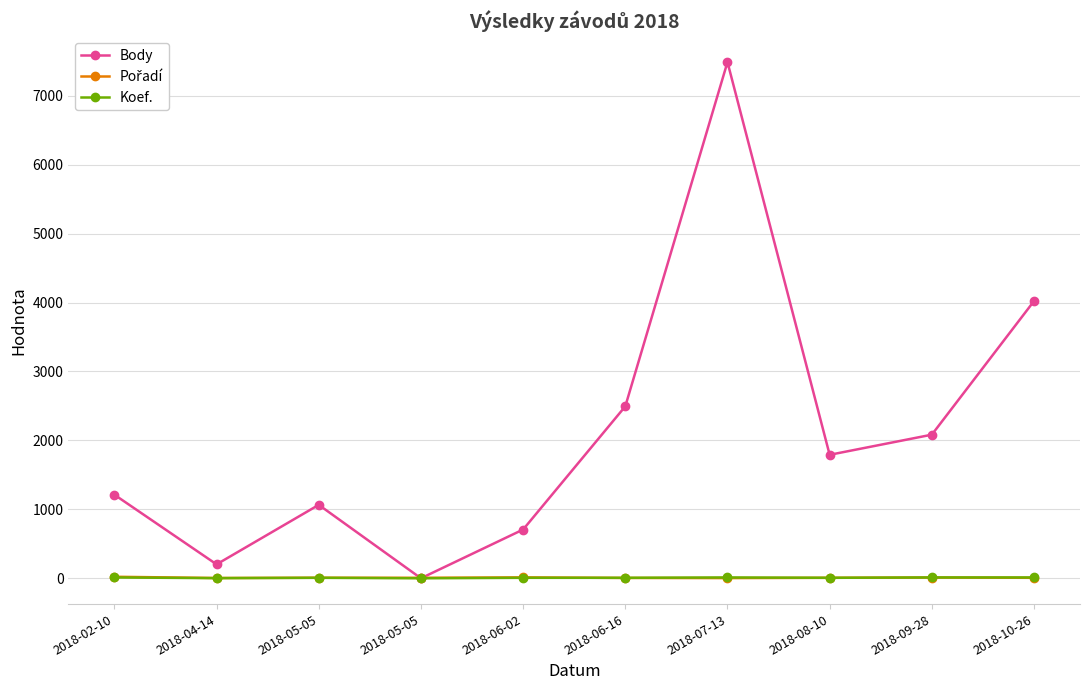

What is the value of the Koef. point at the 5th from the left?

7